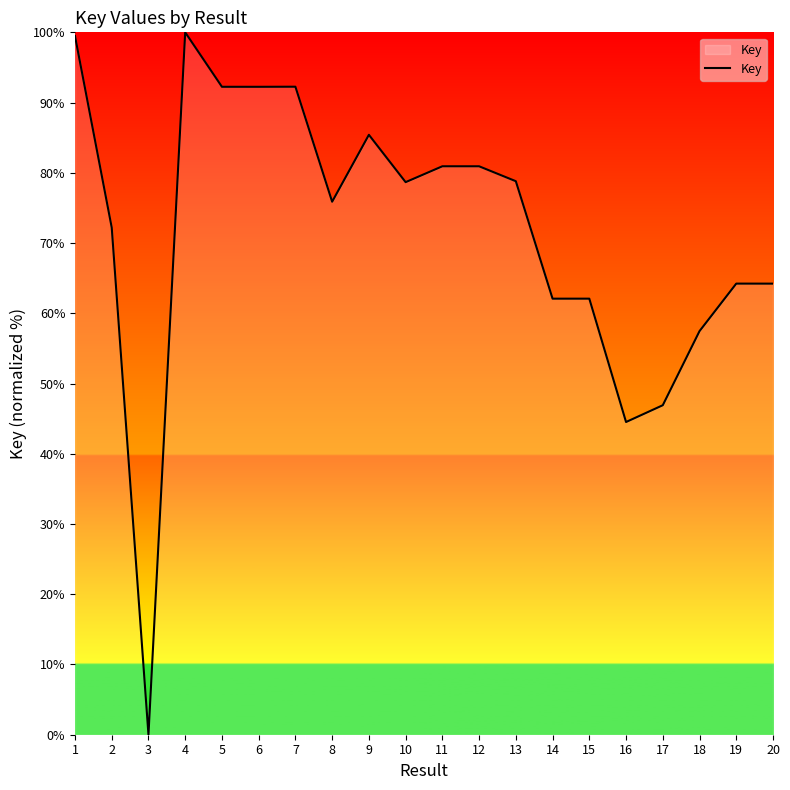

How many categories are shown in the chart?

20